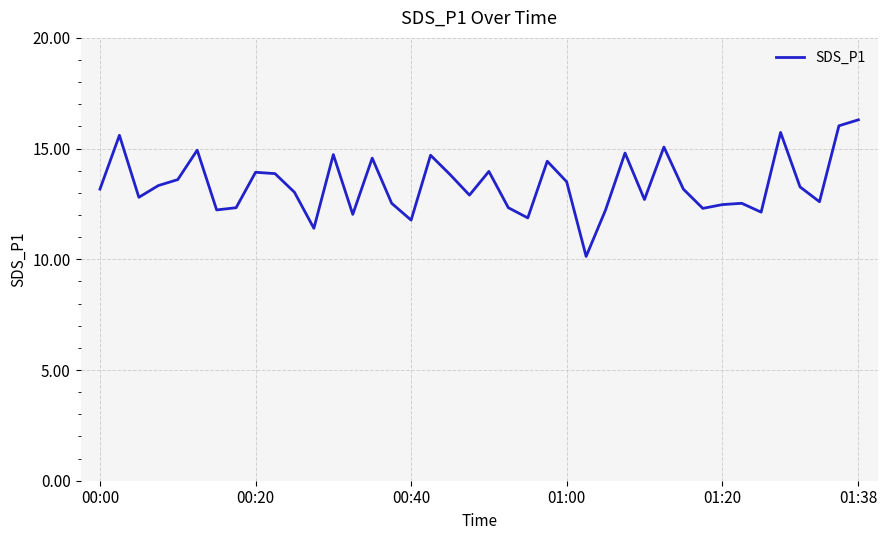

What is the greatest value displayed?

16.3